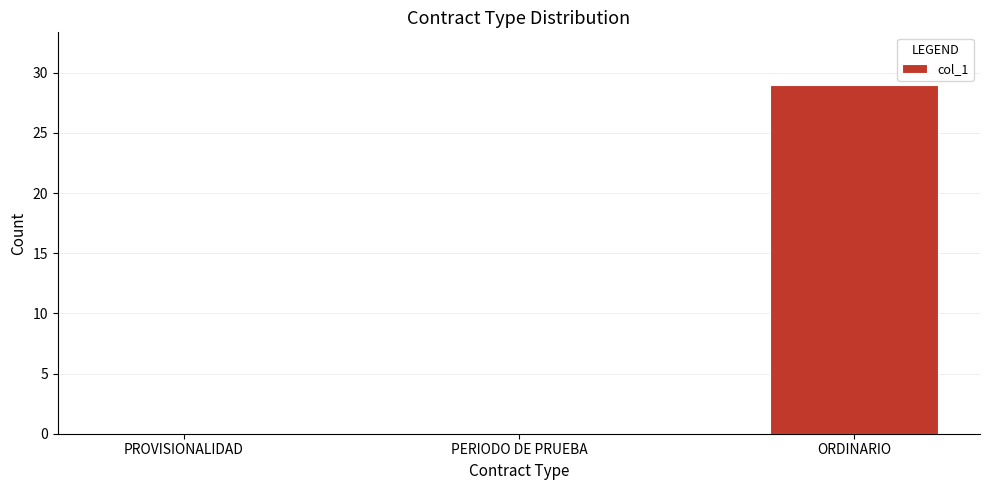

Count the number of data series in this chart.

1